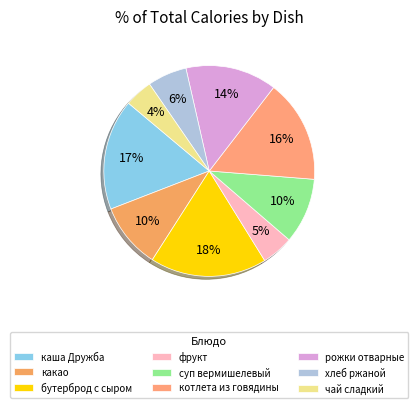

Count the number of slices in the pie.

9